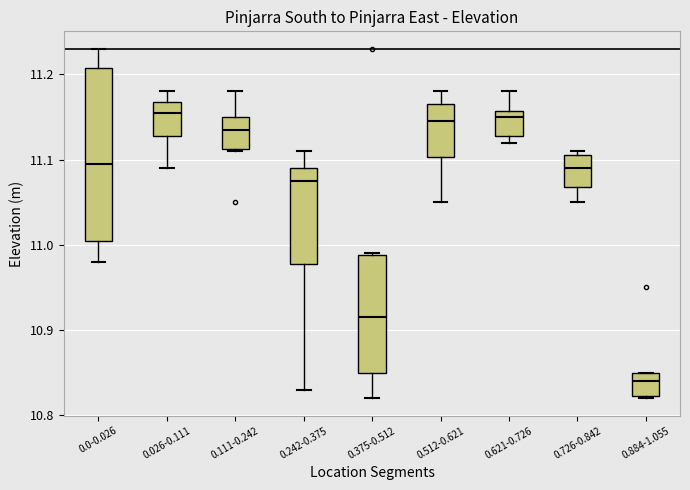

Where does the median line of the box for 0.884-1.055 sit on the y-axis? The values are not printed on the chart, so give them approximately, as read against the axis.

10.84